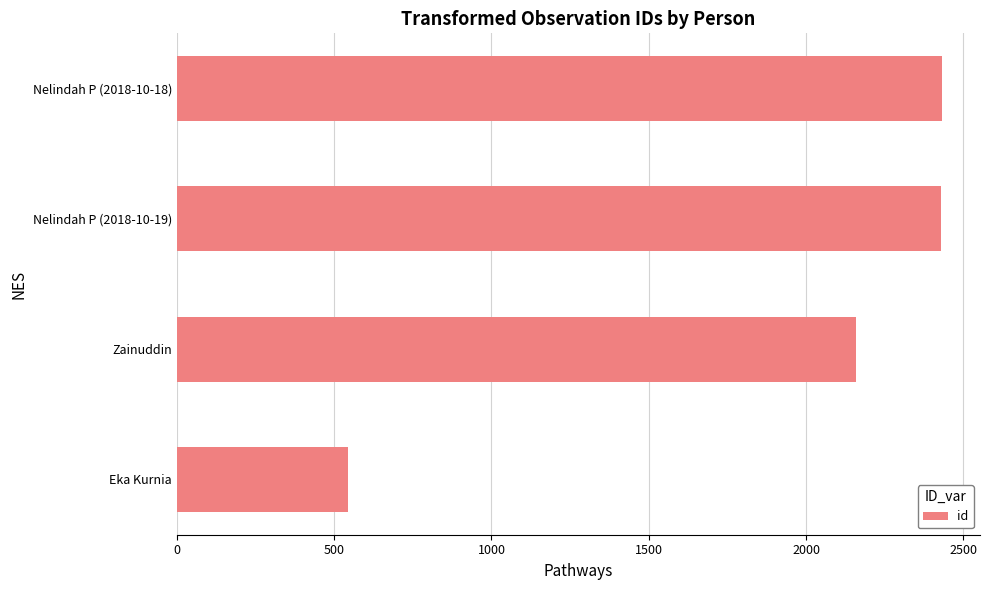

What is the sum of all values?

7561